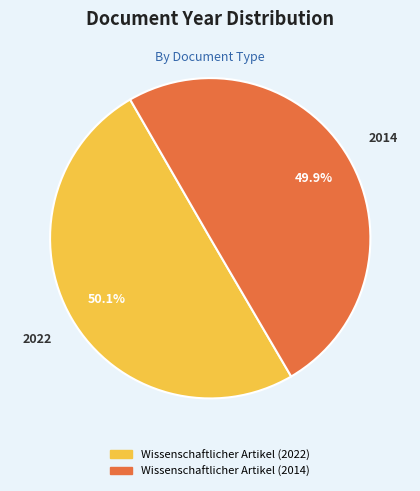

Does any single category account for the majority?

Yes